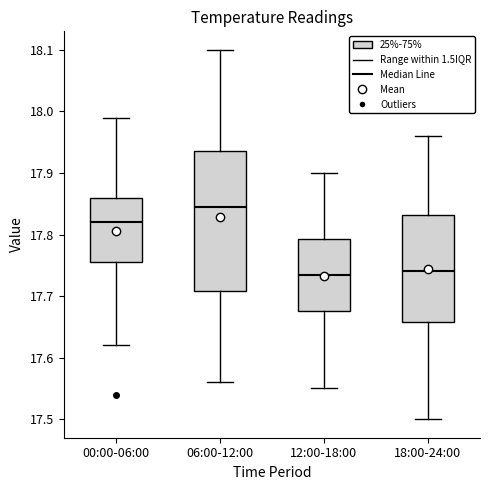

Reading left to right, read every box against the y-axis: the position of its median line, the range the box covers, and the ends of its whiskers. The values are not printed on the chart, so give them approximately, as read against the axis.

00:00-06:00: median 17.82, box 17.76 to 17.86, whiskers 17.62 to 17.99
06:00-12:00: median 17.85, box 17.71 to 17.94, whiskers 17.56 to 18.10
12:00-18:00: median 17.74, box 17.68 to 17.79, whiskers 17.55 to 17.90
18:00-24:00: median 17.74, box 17.66 to 17.83, whiskers 17.50 to 17.96